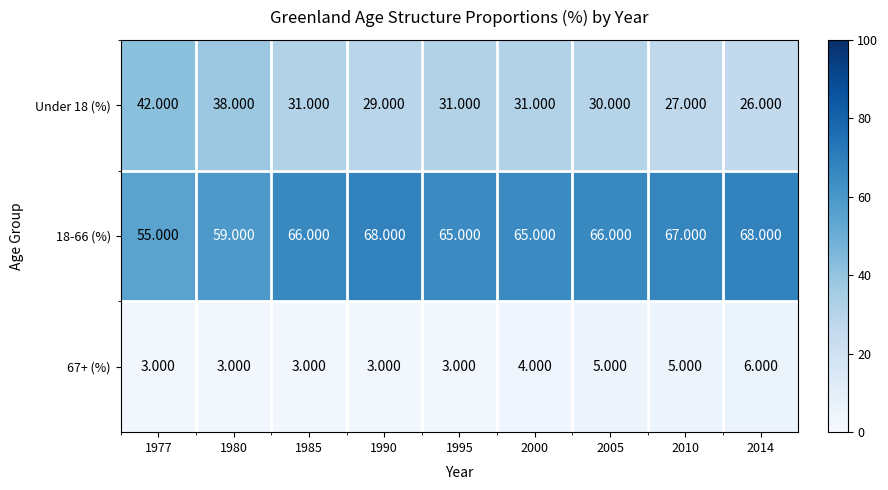

What is the total value across all series at 1985?

100